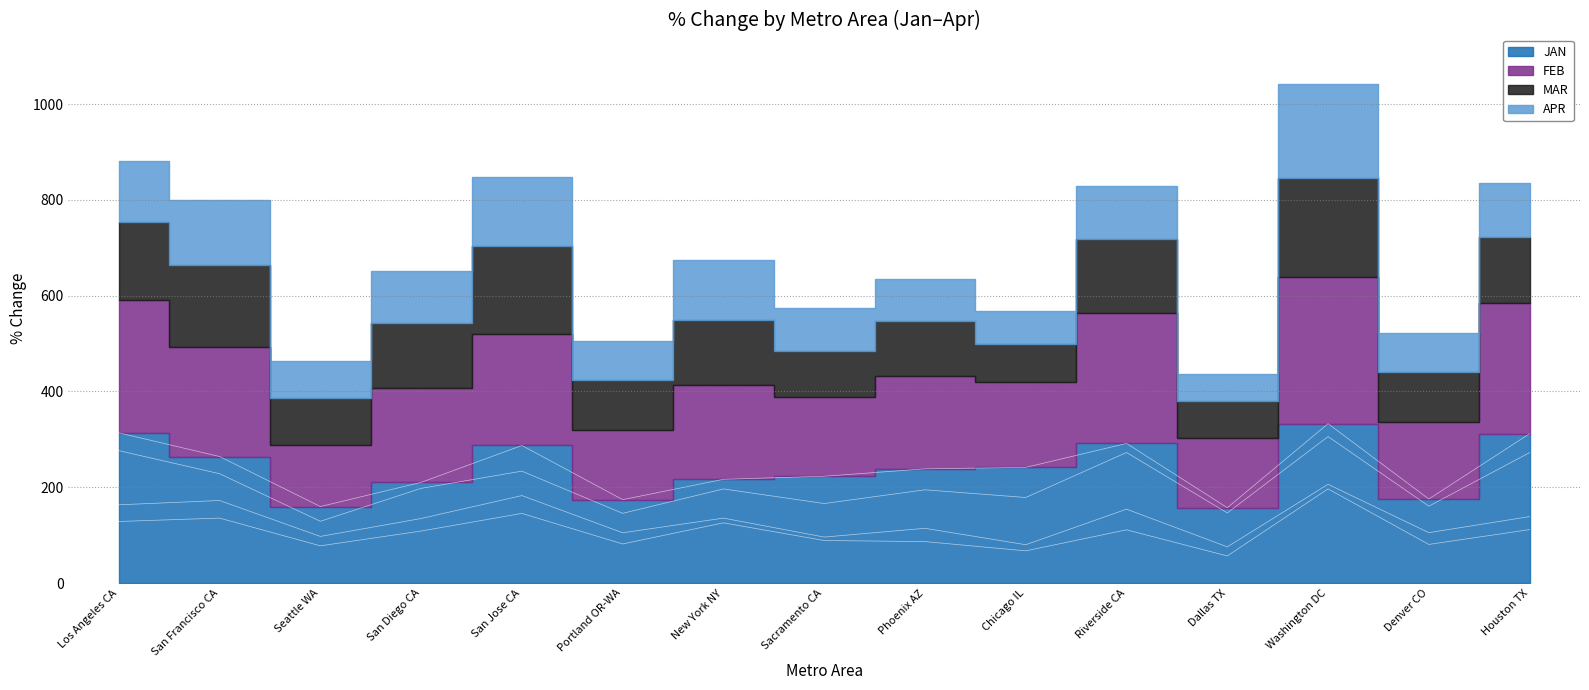

What is the difference between the maximum and minimum values in the FEB series?

176.9